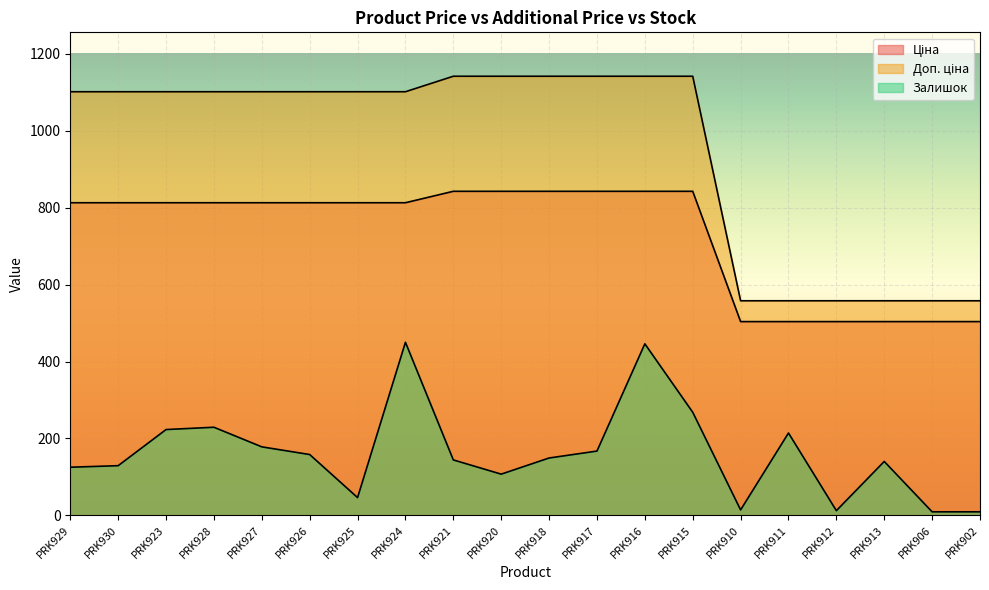

Which label corresponds to the smallest value in the chart?

PRK906